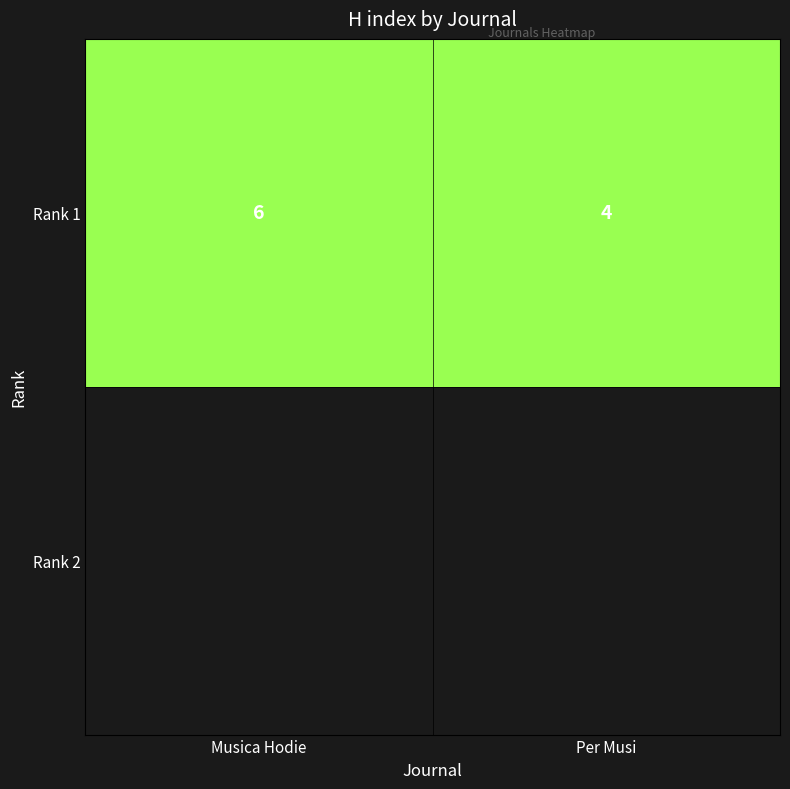

What is the average value?

5